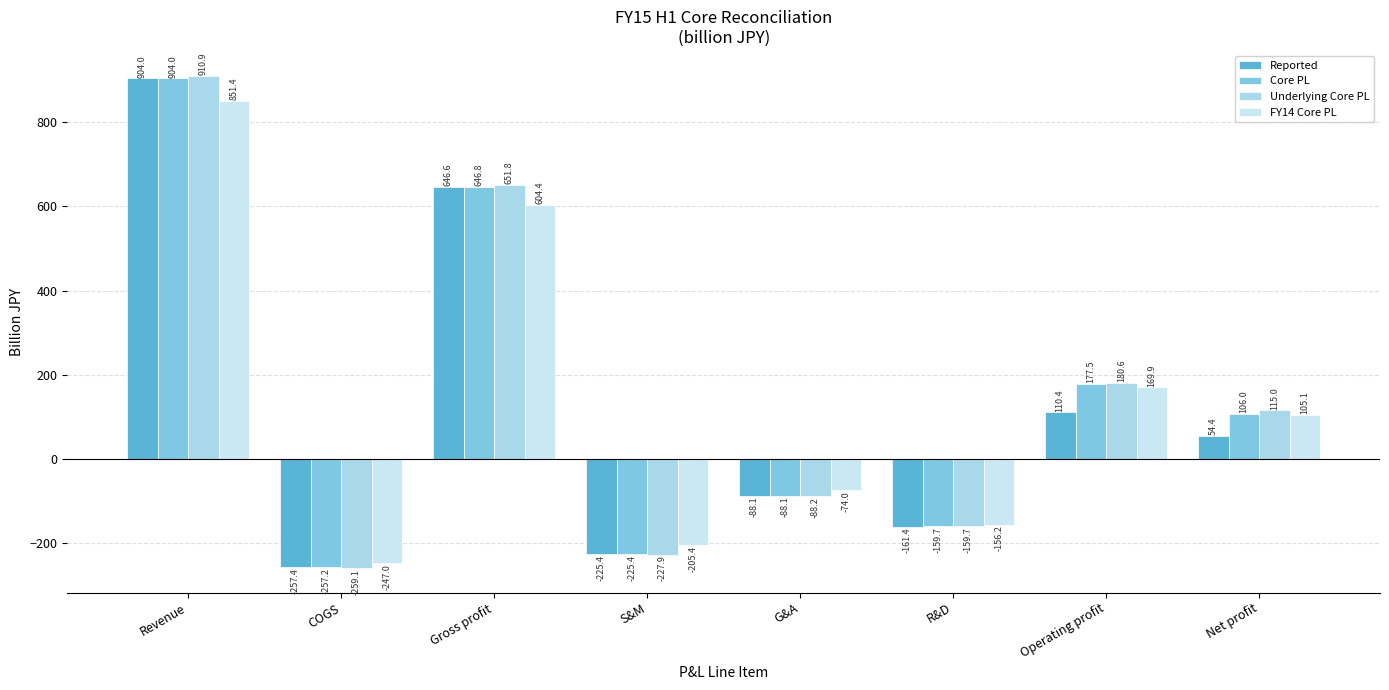

Is the value of Underlying Core PL at Operating profit greater than the value of FY14 Core PL at S&M?

Yes